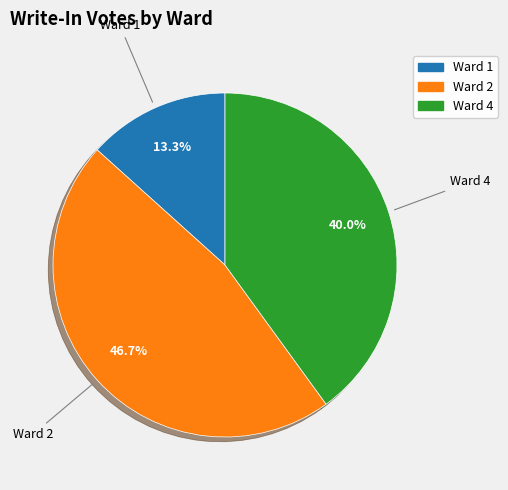

Rank the categories by value from highest to lowest.

Ward 2, Ward 4, Ward 1